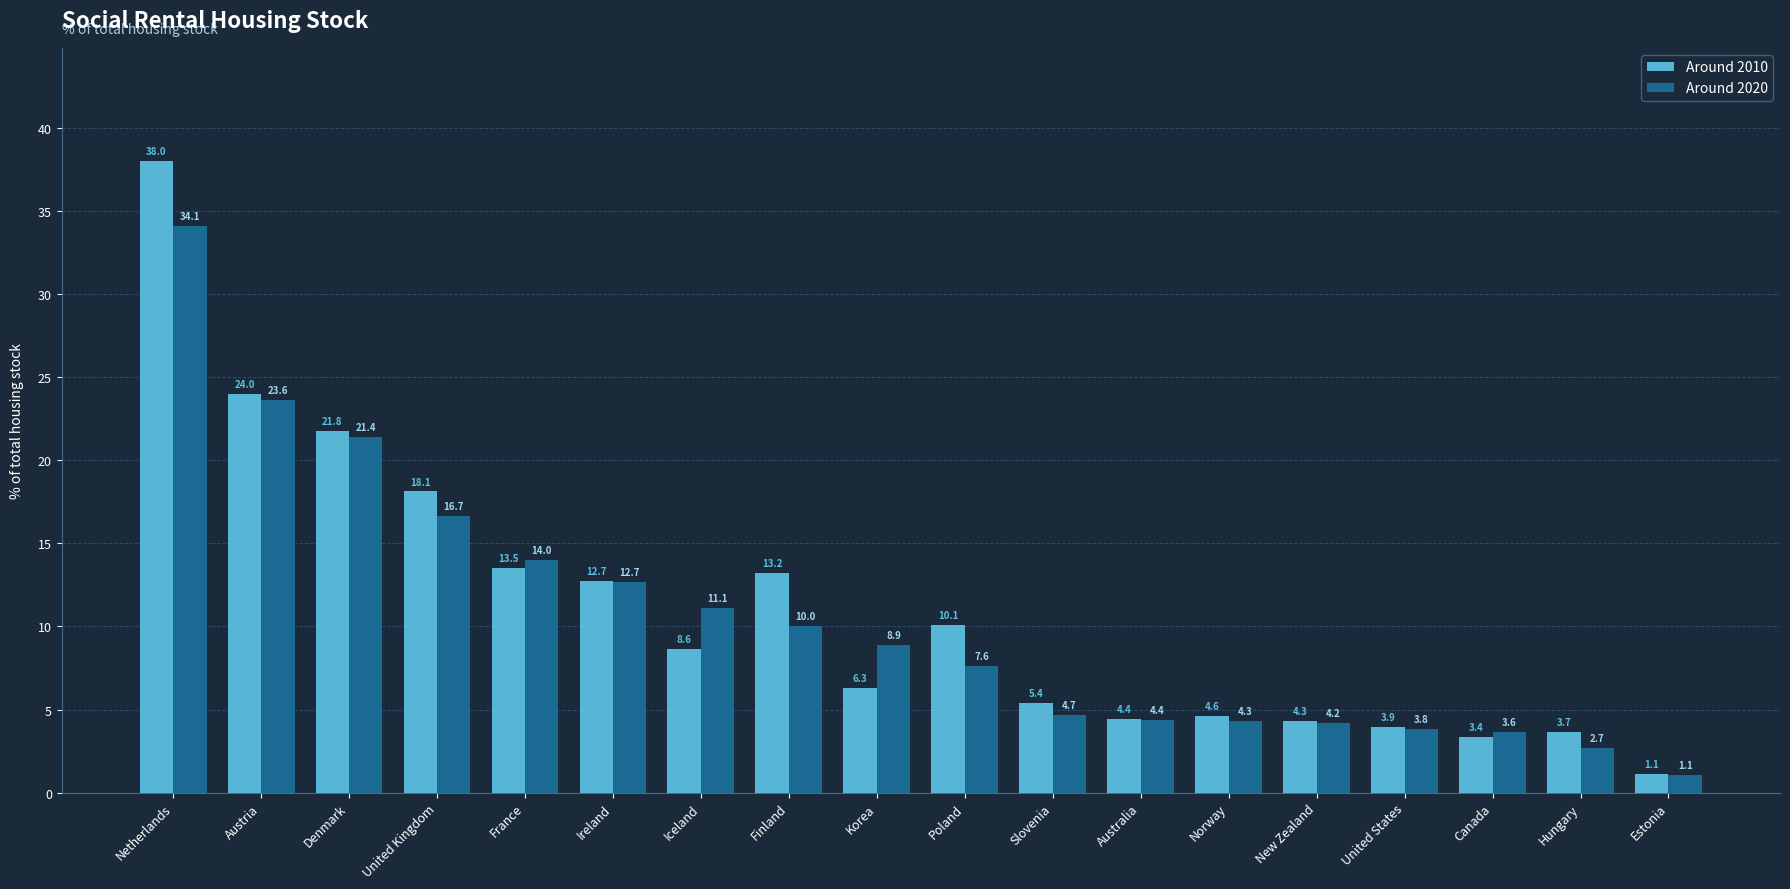

Are the bars grouped side by side (vs. stacked)?

Yes